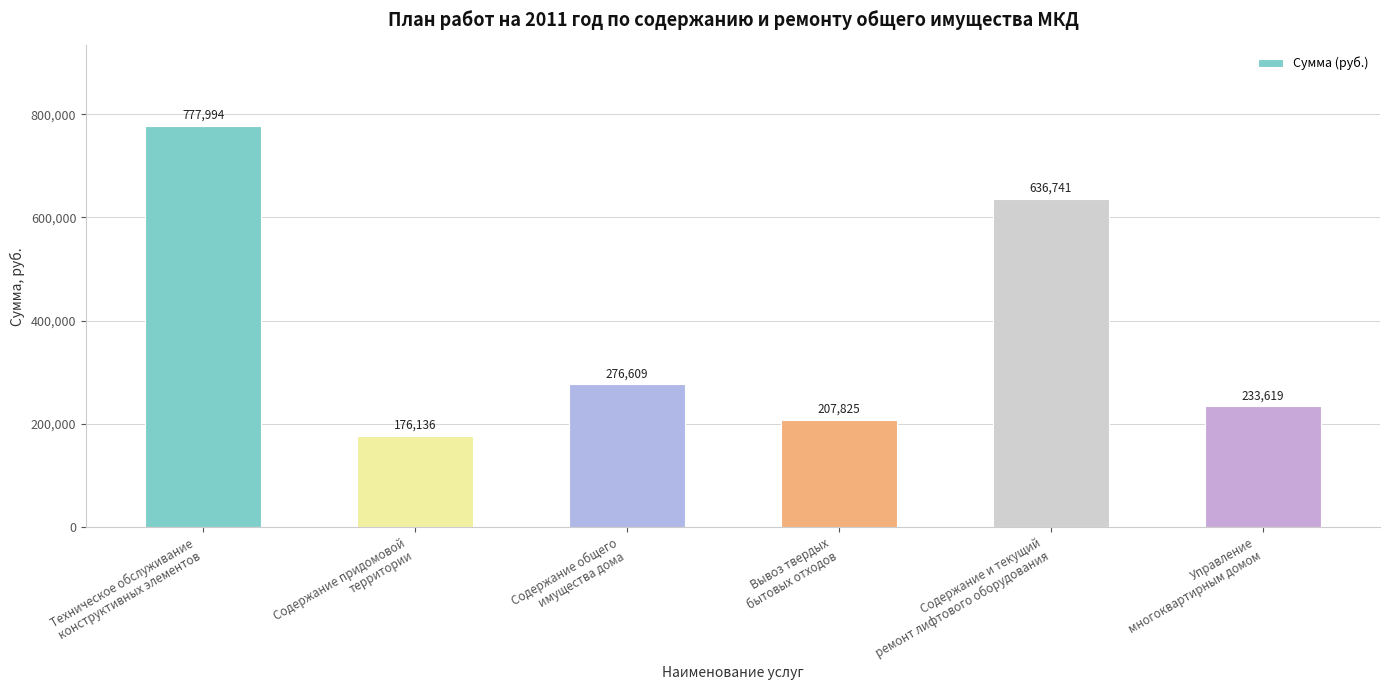

True or false: the data shows 384983.8 at Управление
многоквартирным домом.

False